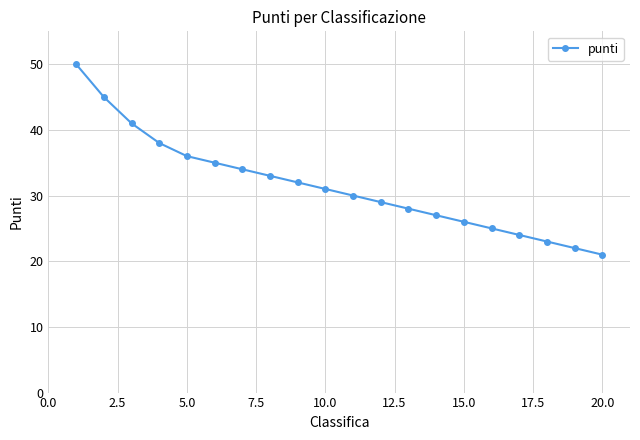

Reading right to left, extract all data points from this chart.

21	22	23	24	25	26	27	28	29	30	31	32	33	34	35	36	38	41	45	50